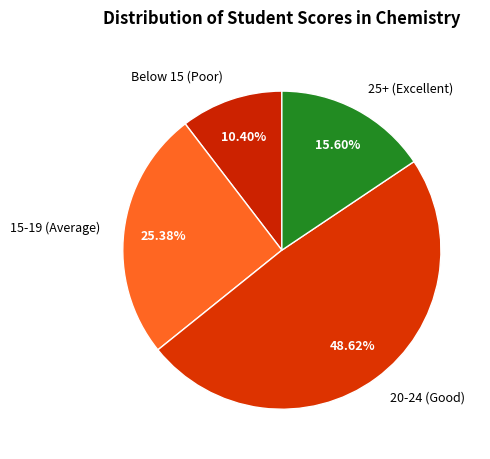

Do Below 15 (Poor) and 20-24 (Good) together represent more than half of the pie?

Yes